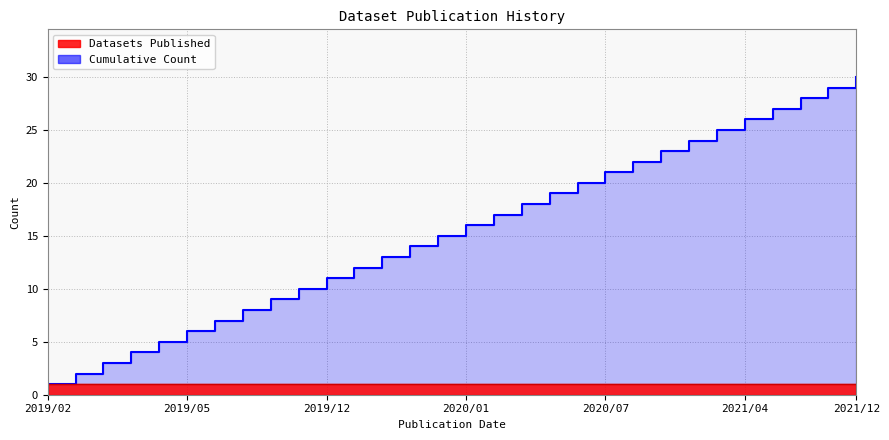

How many values are below 16?

15